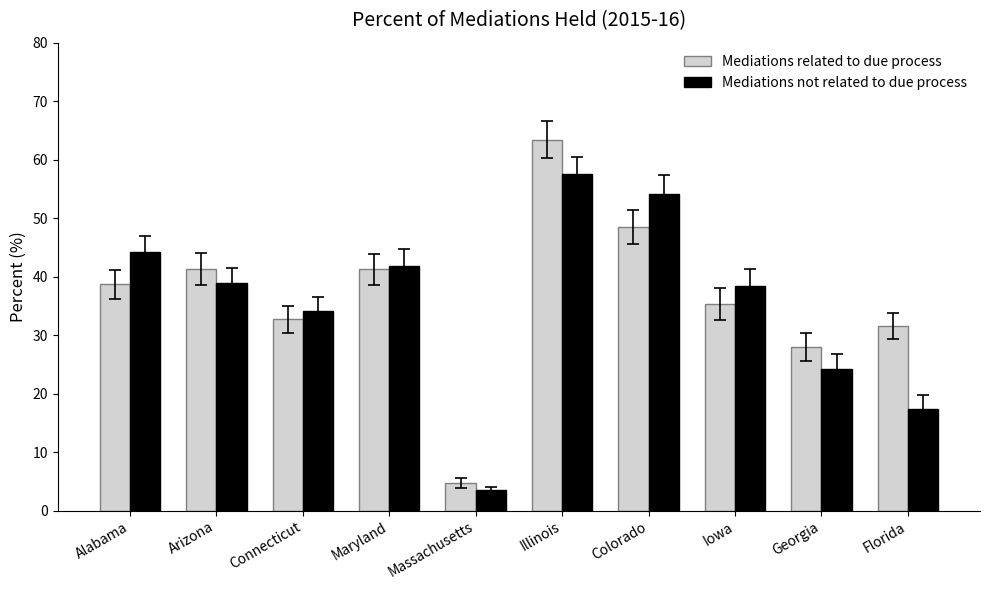

What is the sum of all Mediations not related to due process values?

354.2